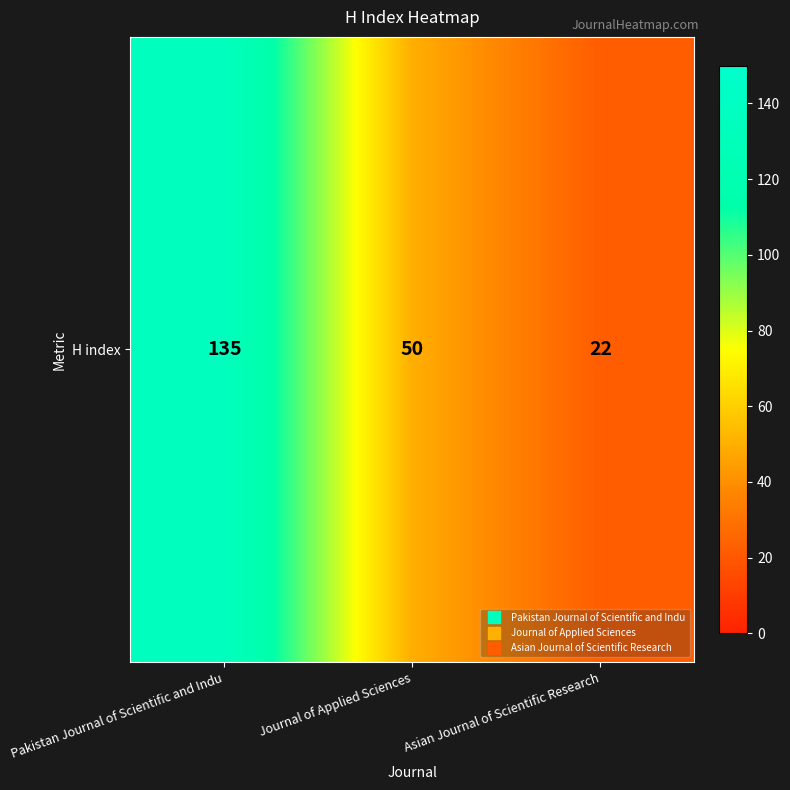

How many categories are shown in the chart?

3